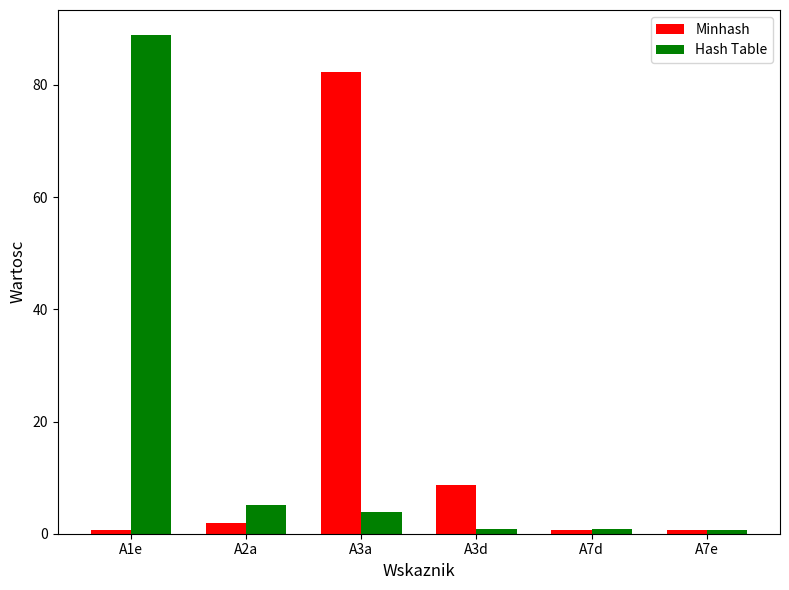

What is the label of the 4th bar from the left?

A3d